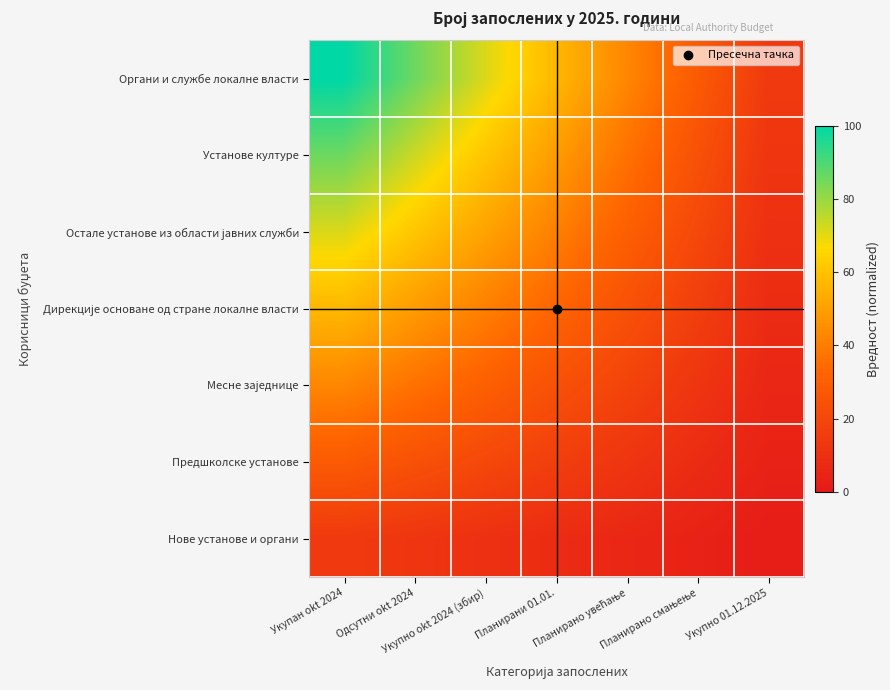

Which category has the highest value across all series?

Укупан okt 2024